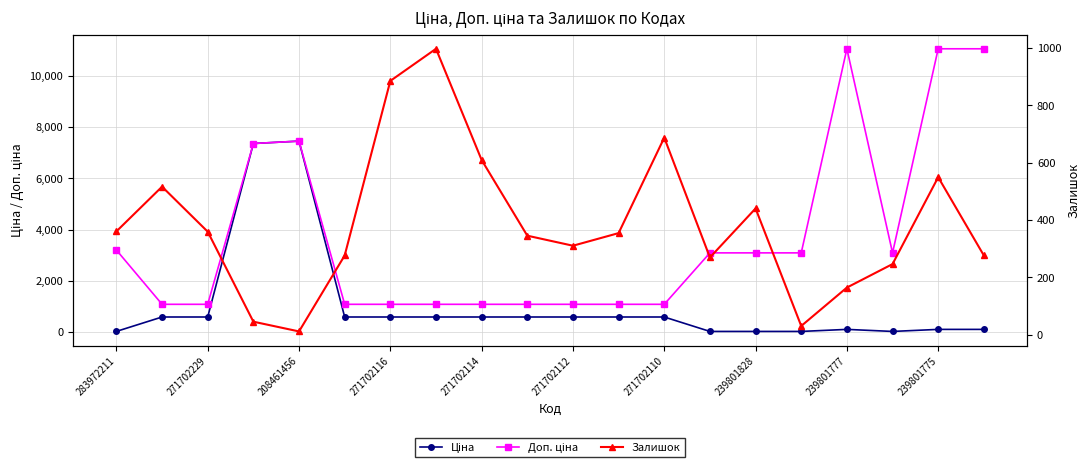

What is the average value of the Залишок series?

386.4